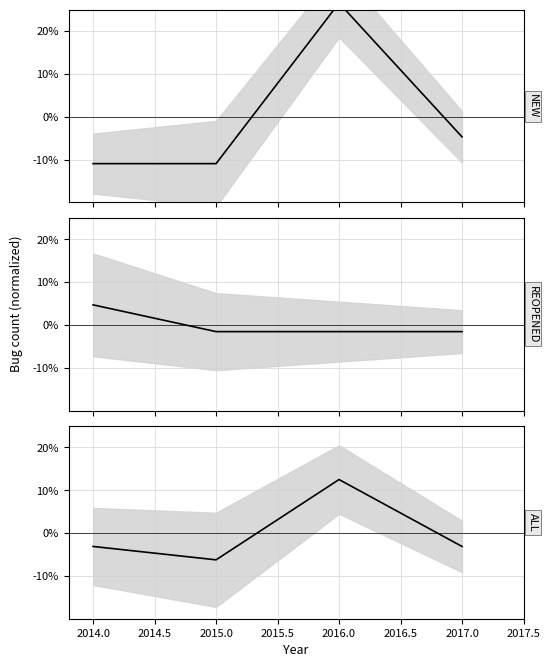

The ALL mean series shows -0.1 at 2015.0. True or false?

False